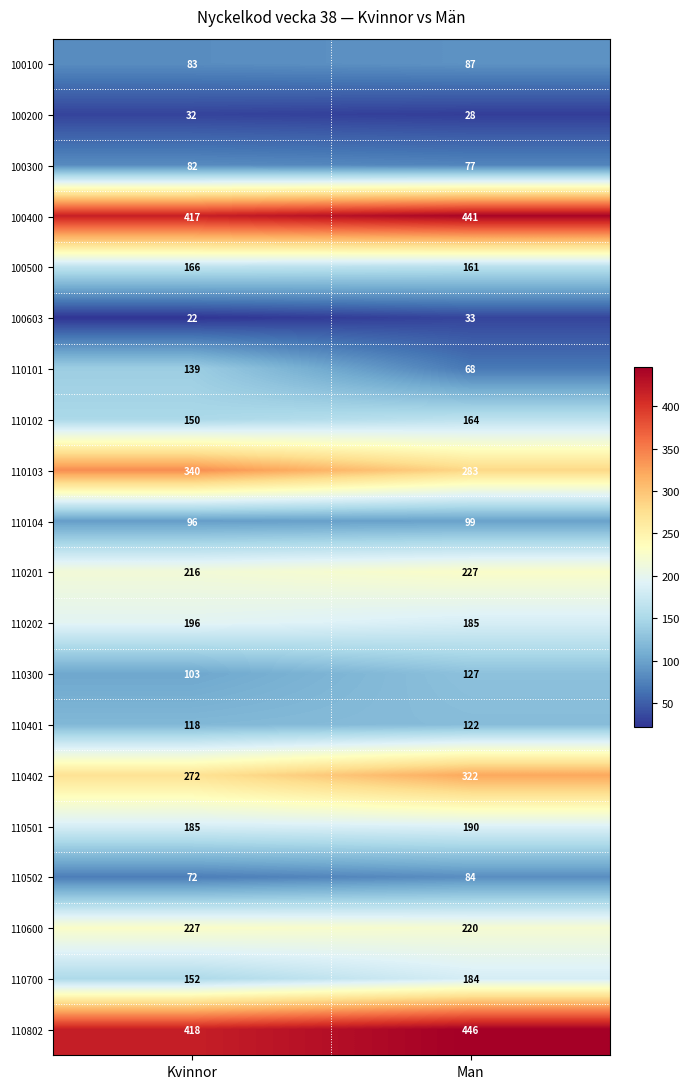

What is the maximum value shown in the chart?

446